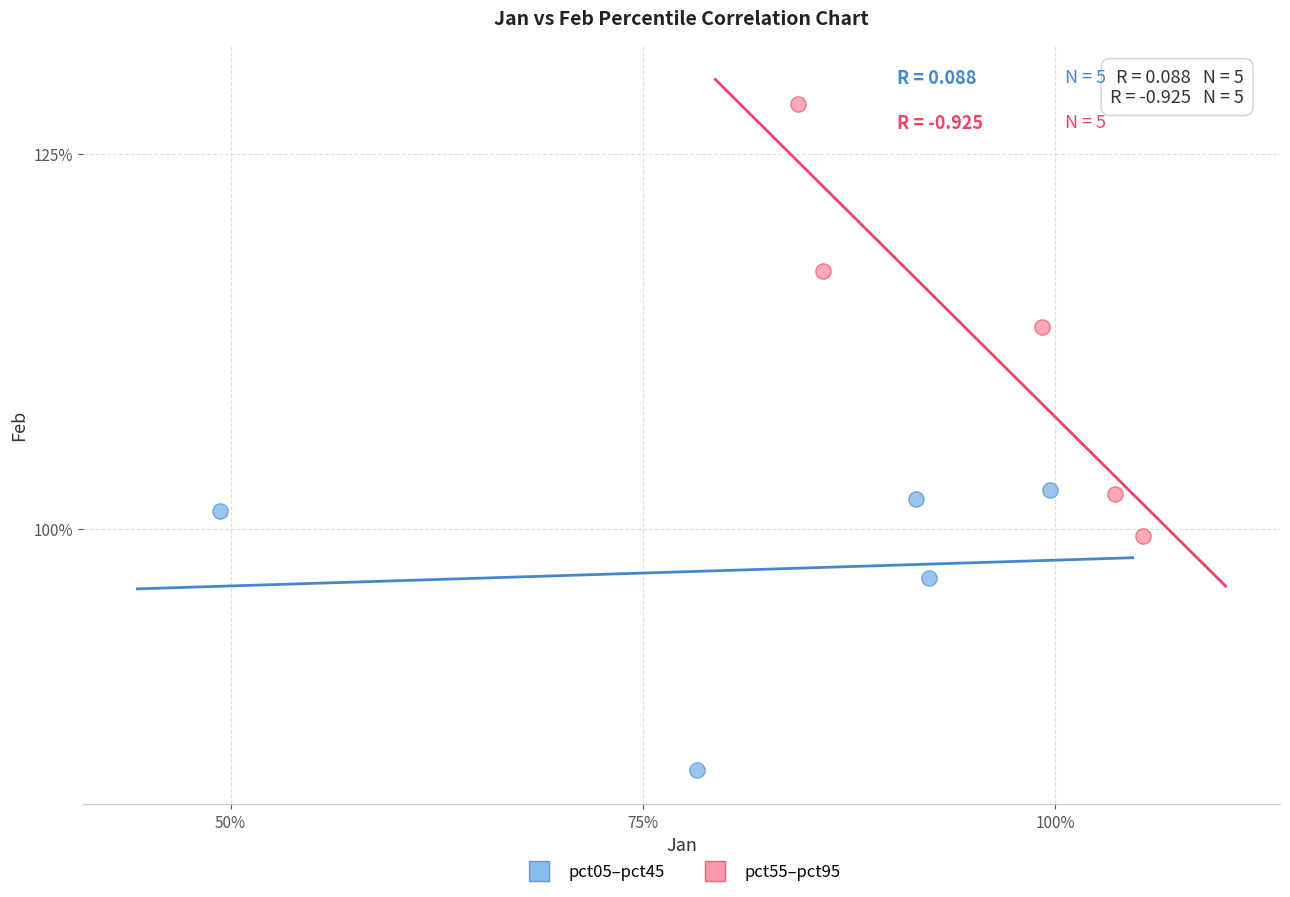

What are all the series names shown in the legend?

pct05–pct45, pct55–pct95